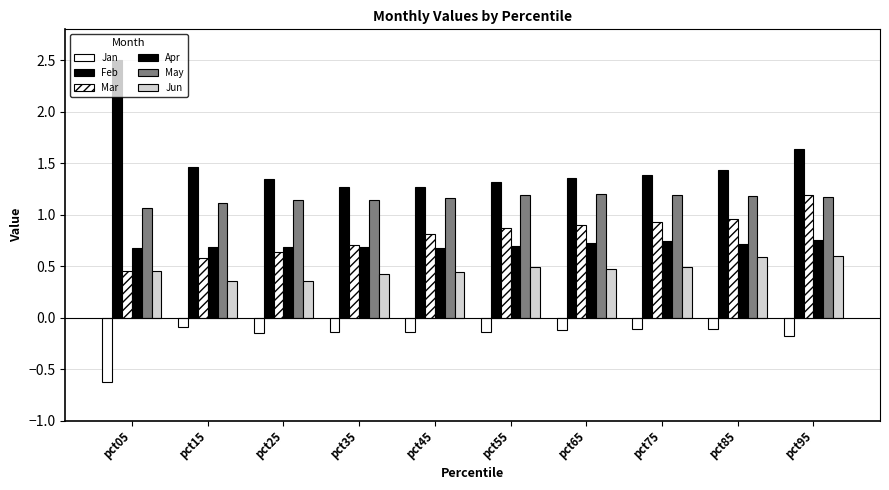

At how many categories does at least one series exceed 2?

1